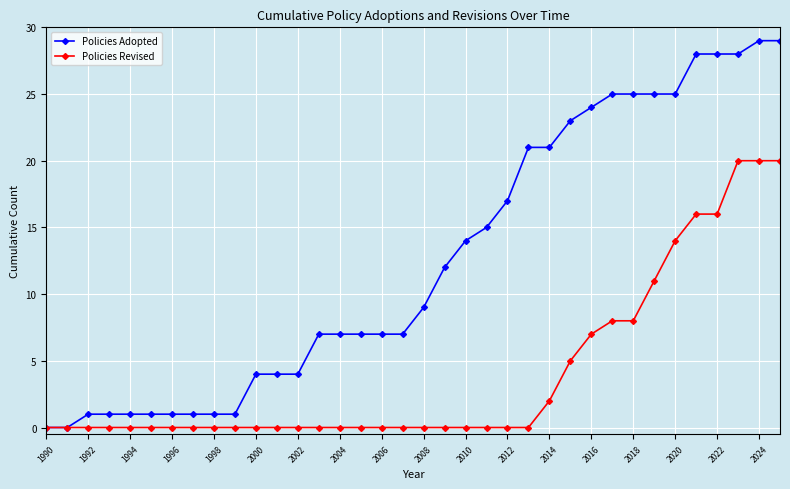

What is the average value of the Policies Revised series?

4